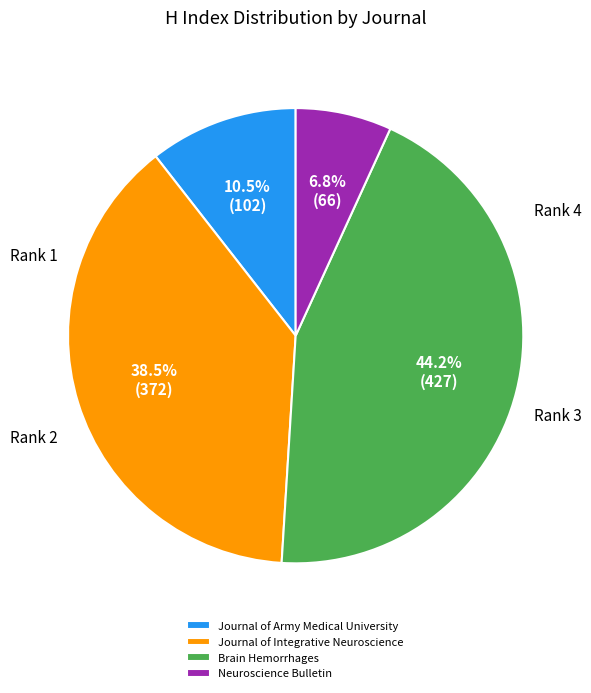

Rank the categories by value from lowest to highest.

Neuroscience Bulletin, Journal of Army Medical University, Journal of Integrative Neuroscience, Brain Hemorrhages